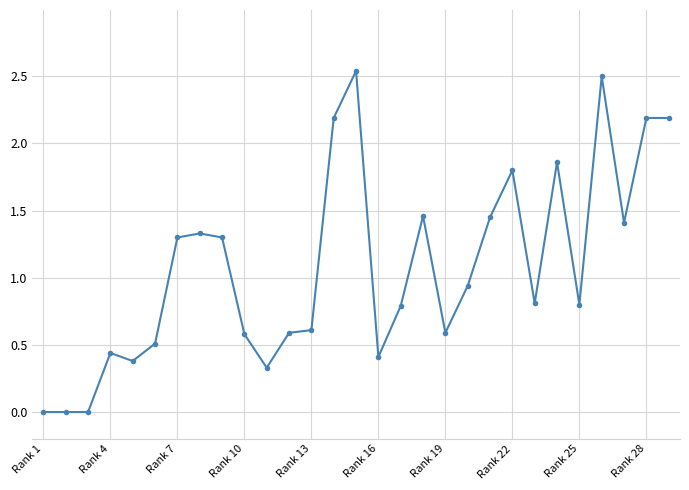

True or false: the data has more than 1 interior local peaks.

True